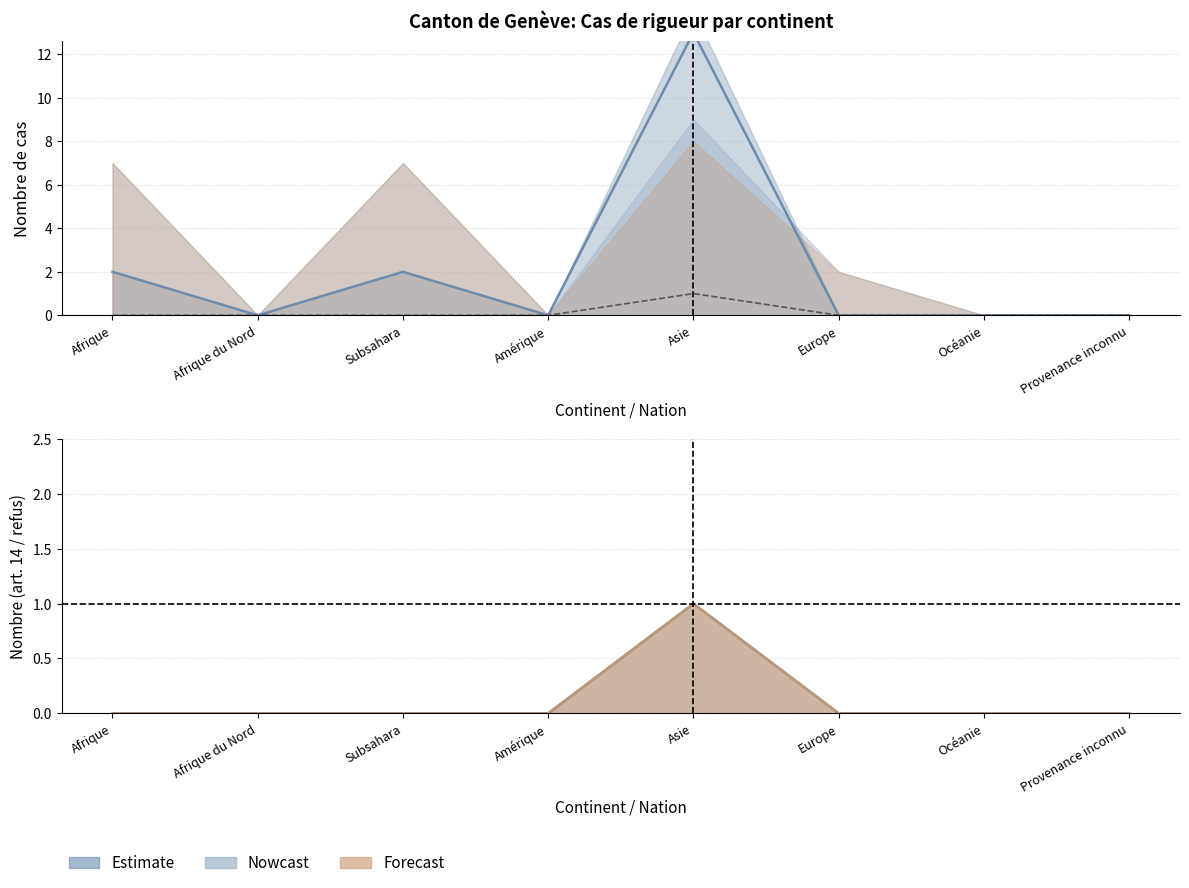

Reading left to right, list all the values displayed in this chart.

Approbations (rigueur après adm.): 2	0	2	0	13	0	0	0
Total refus: 0	0	0	0	1	0	0	0